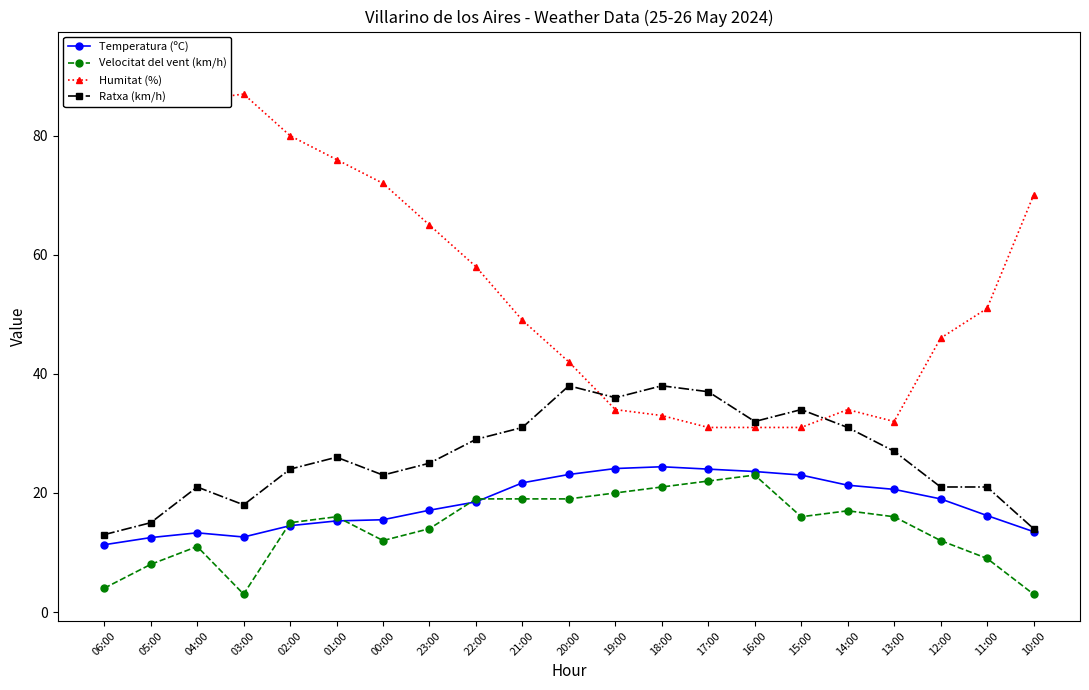

List the series in order of their peak value, lowest first.

Velocitat del vent (km/h), Temperatura (ºC), Ratxa (km/h), Humitat (%)